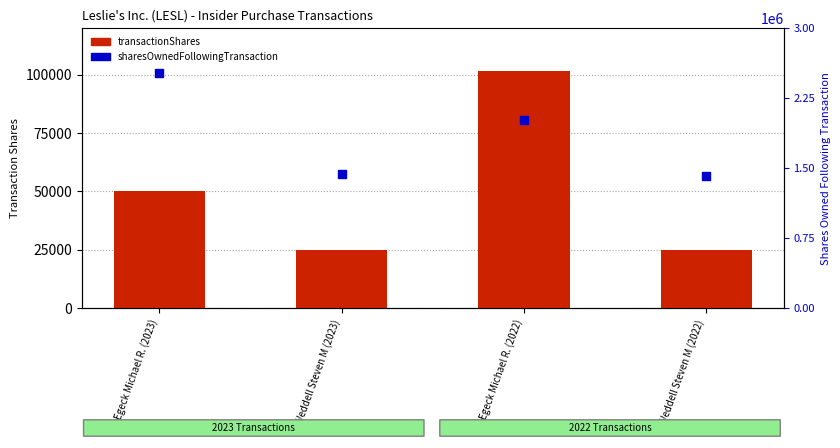

Which series has the widest spread of Y values?

sharesOwnedFollowingTransaction